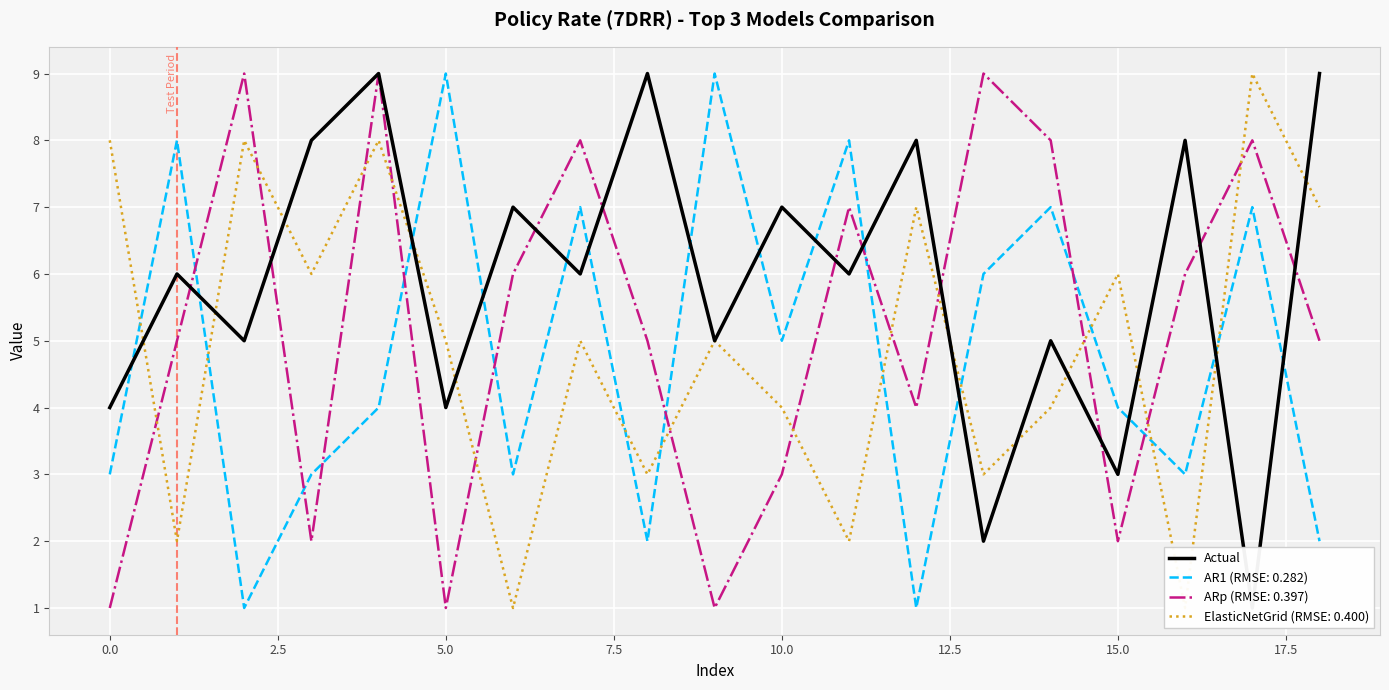

The ARp (RMSE: 0.397) series shows 1 at 15.0. True or false?

False